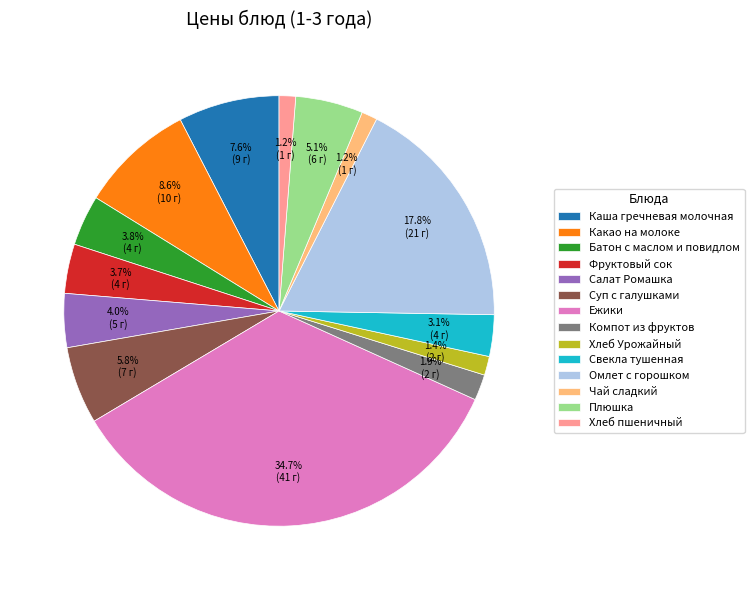

Which slice is the largest?

Ежики